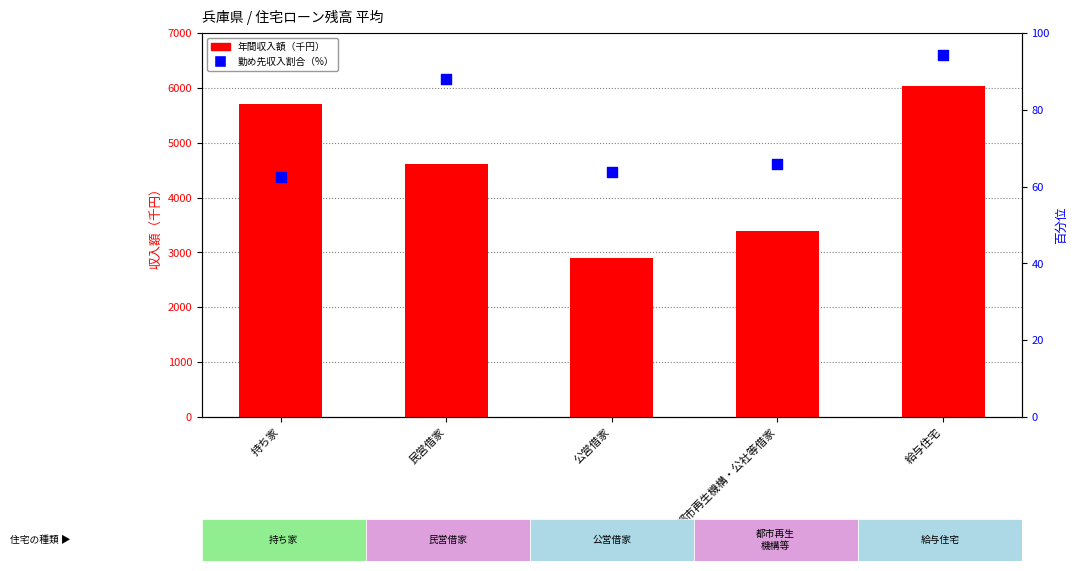

Which series has the largest total across all categories?

1世帯当たり年間収入額